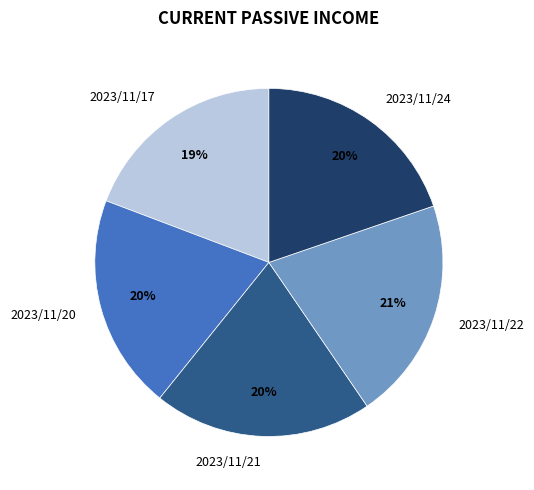

Count the number of slices in the pie.

5